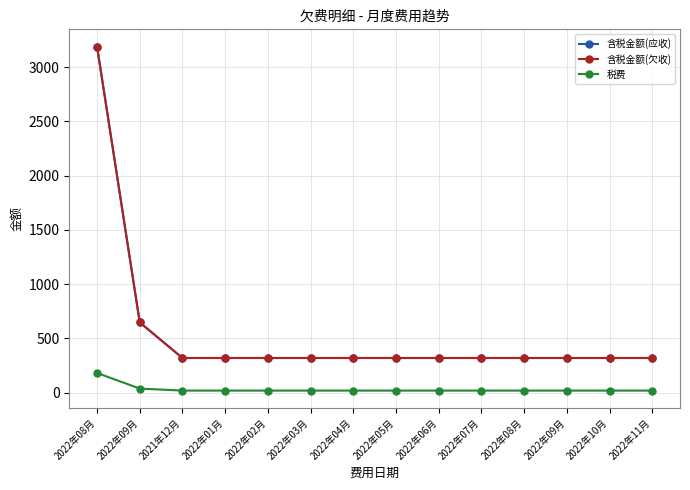

Is this an area chart (filled region under the line)?

No